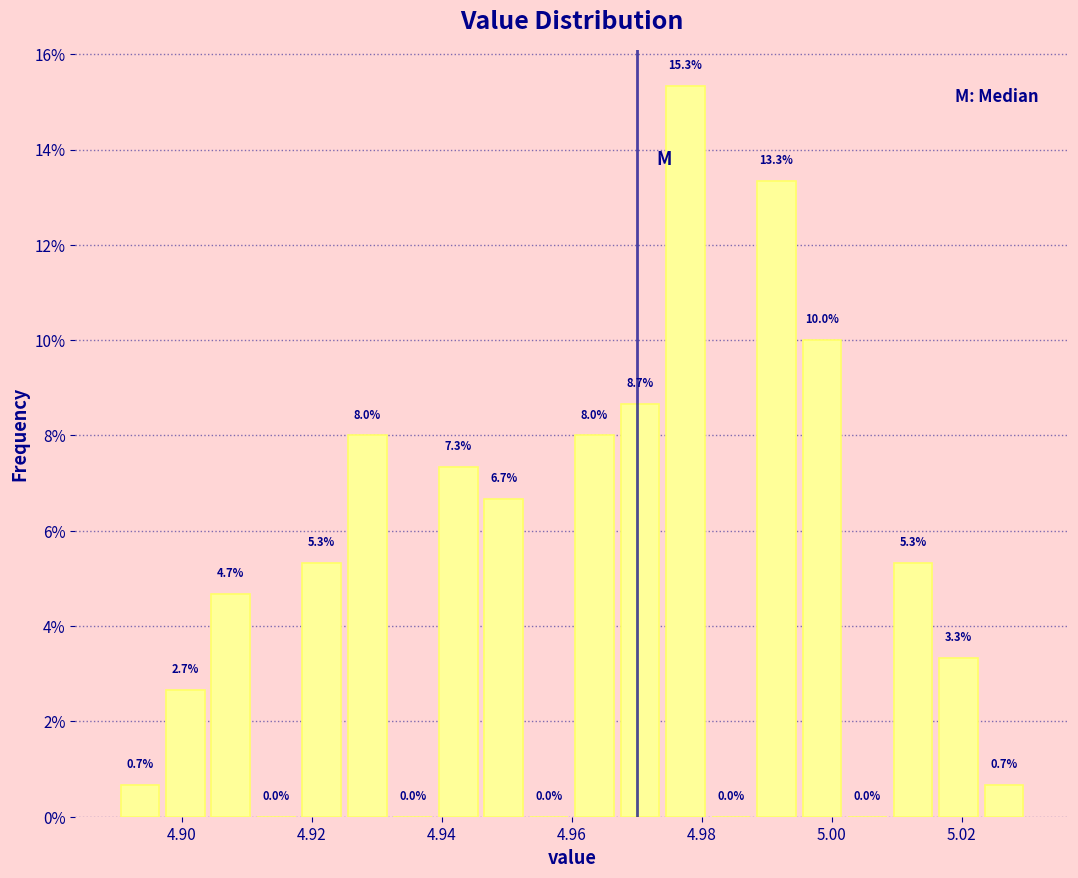

Around what value on the x-axis is the tallest bar? Give the approximate position of its centre, as read against the axis.

4.978